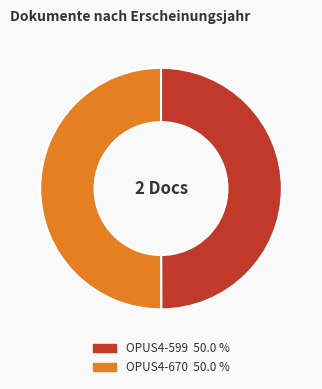

What is the ratio of the value at OPUS4-670 to the value at OPUS4-599?

1.0